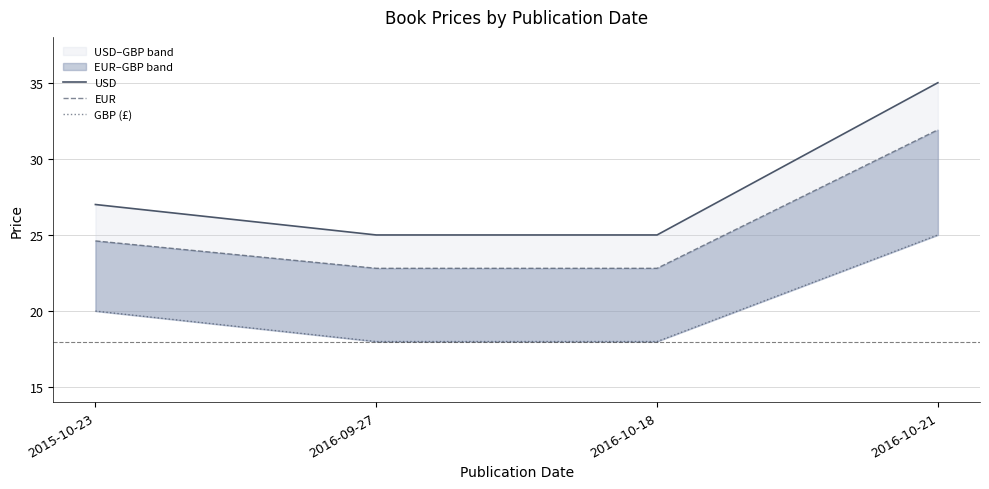

Read the GBP (£) value at 2016-10-18.

18.0